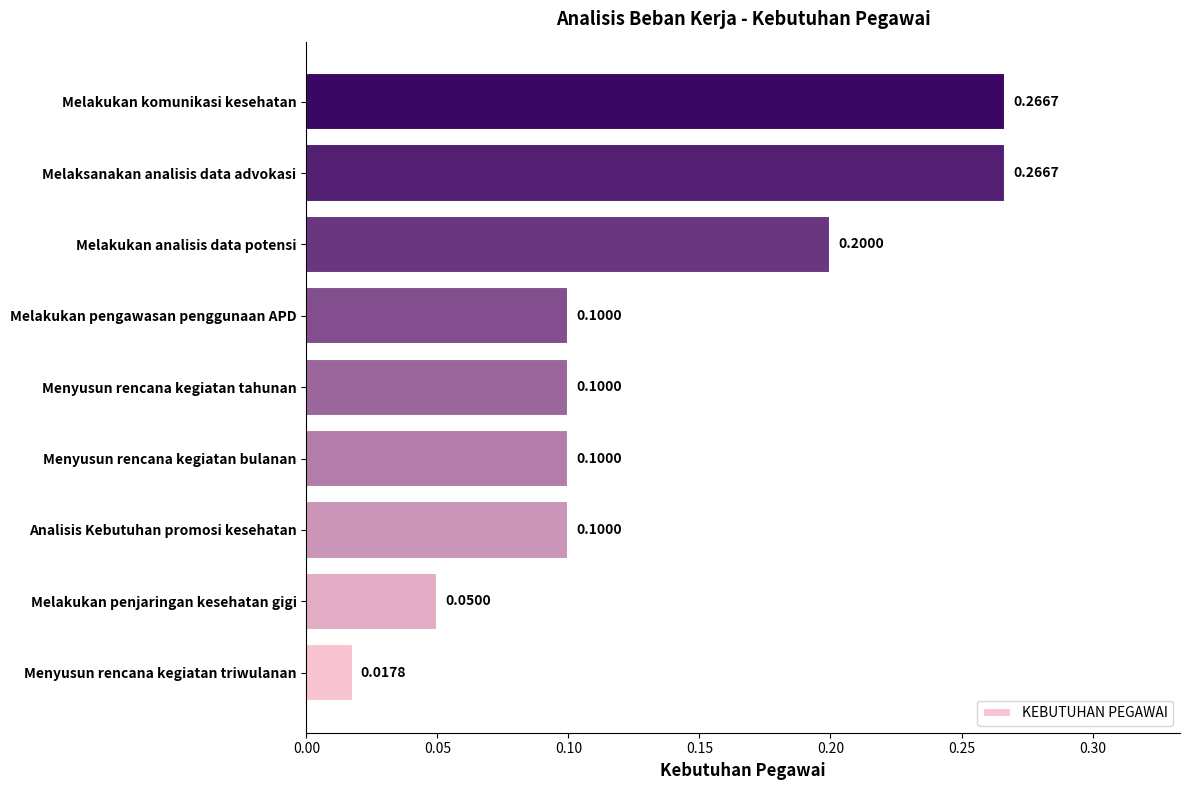

How many bars are there in total?

9